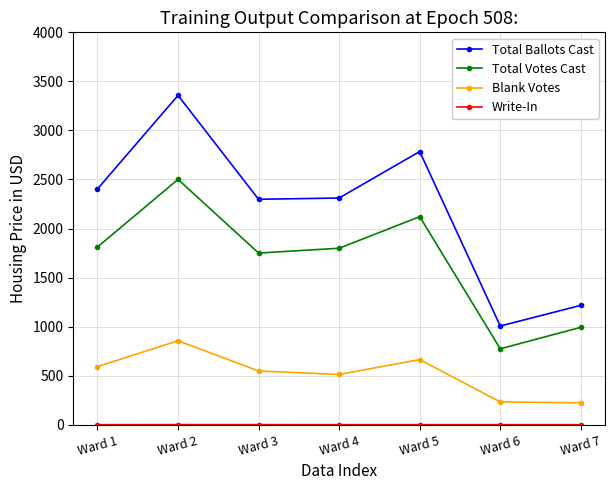

In Total Votes Cast, how many points are lower than both neighbors (excluding endpoints)?

2